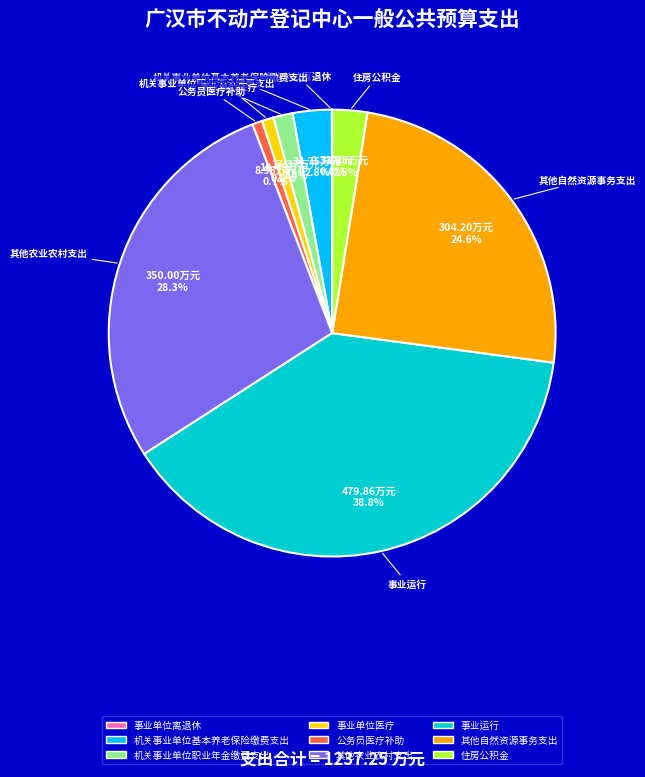

Does 机关事业单位基本养老保险缴费支出 represent more than half of the total?

No